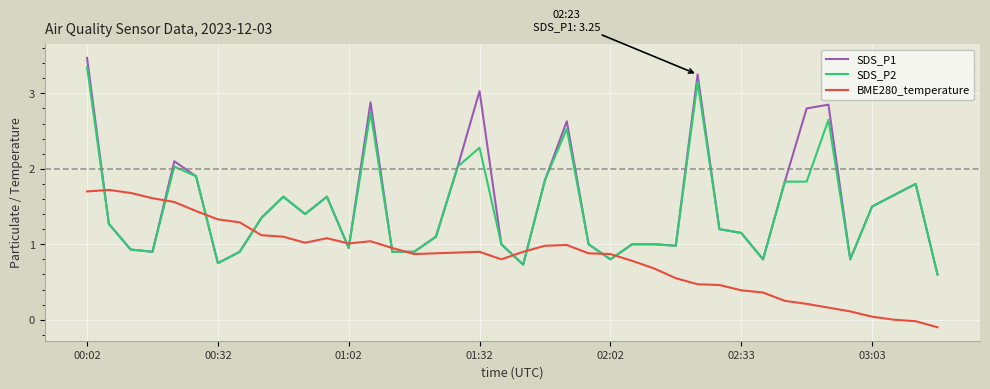

What is the greatest value displayed?

3.5